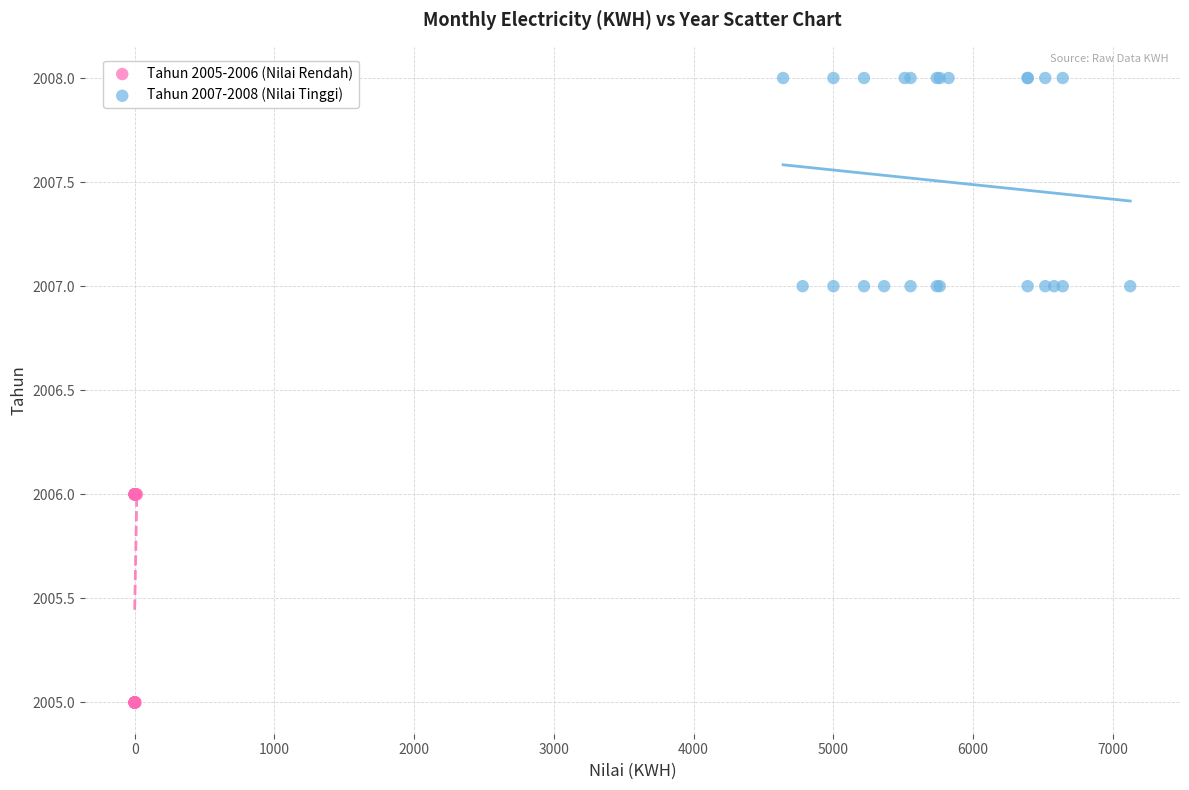

Which series reaches the maximum Y coordinate?

Tahun 2007-2008 (Nilai Tinggi)